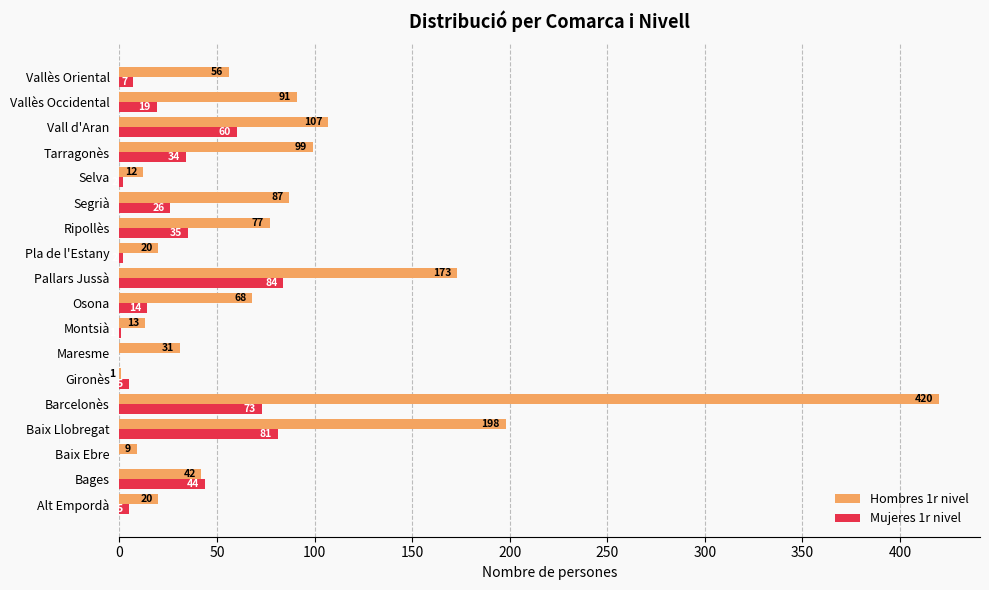

Read the Mujeres 1r nivel value at Baix Llobregat.

81